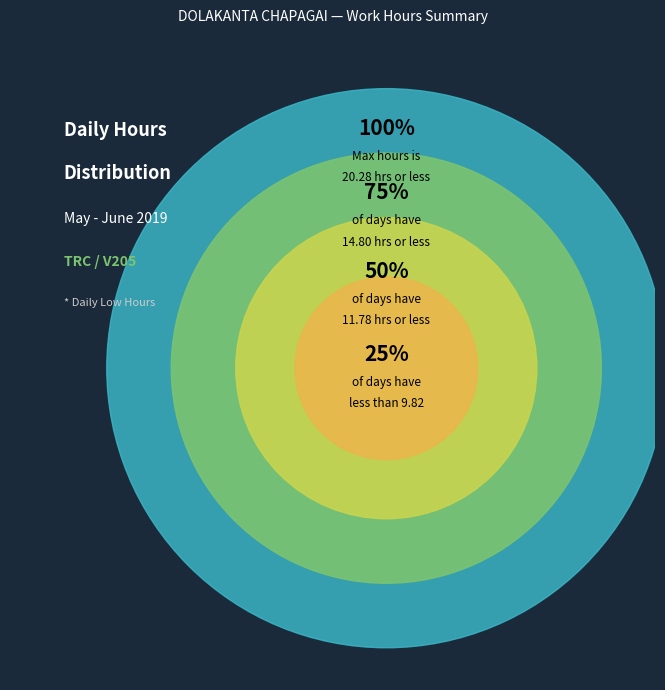

Is there any slice that represents more than half of the pie?

No